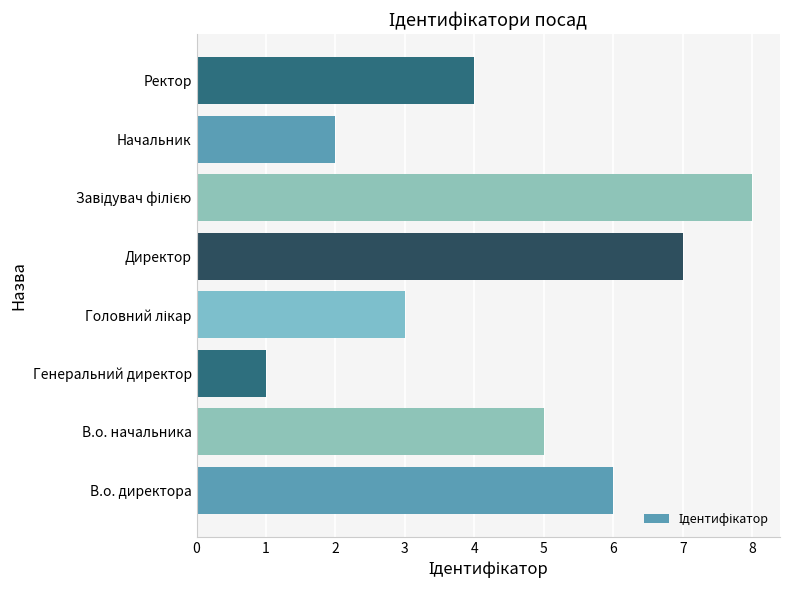

What is the sum of all values?

36